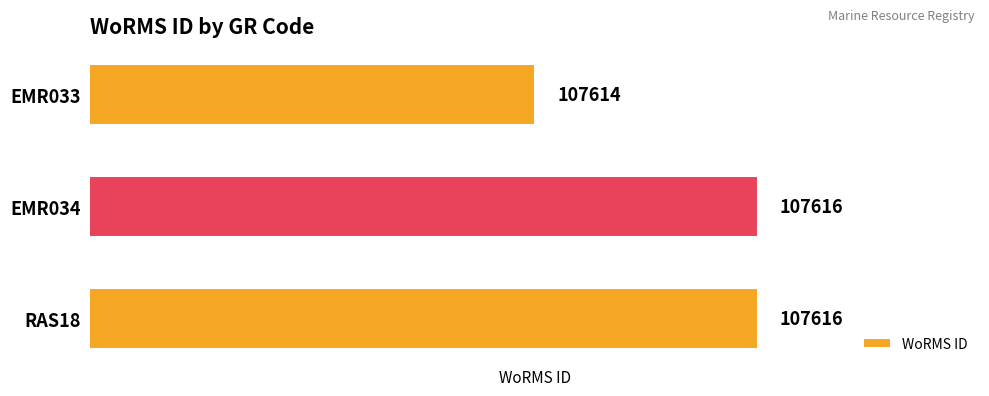

What is the difference between the second highest and minimum values?

2